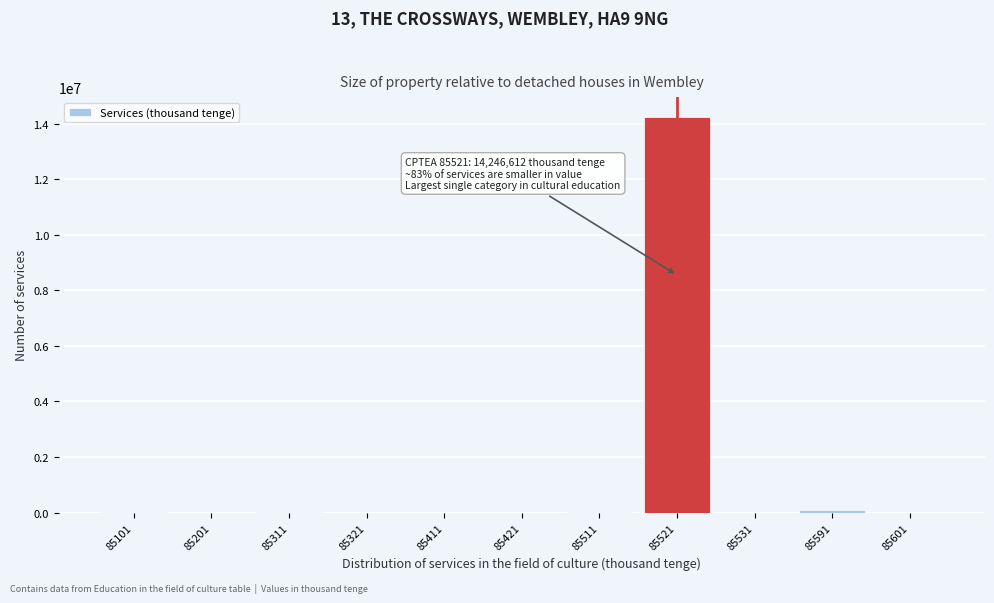

What is the sum of all values?

14393345